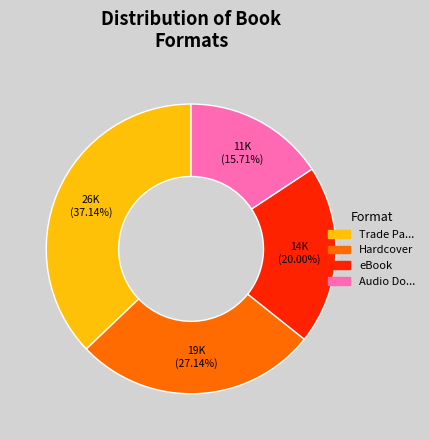

Is there a majority slice in this chart?

No